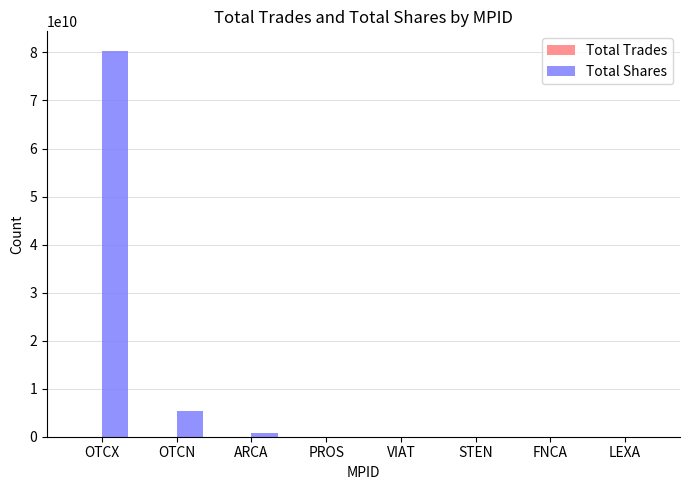

At which label is Total Shares closest to 40189092157?

OTCN